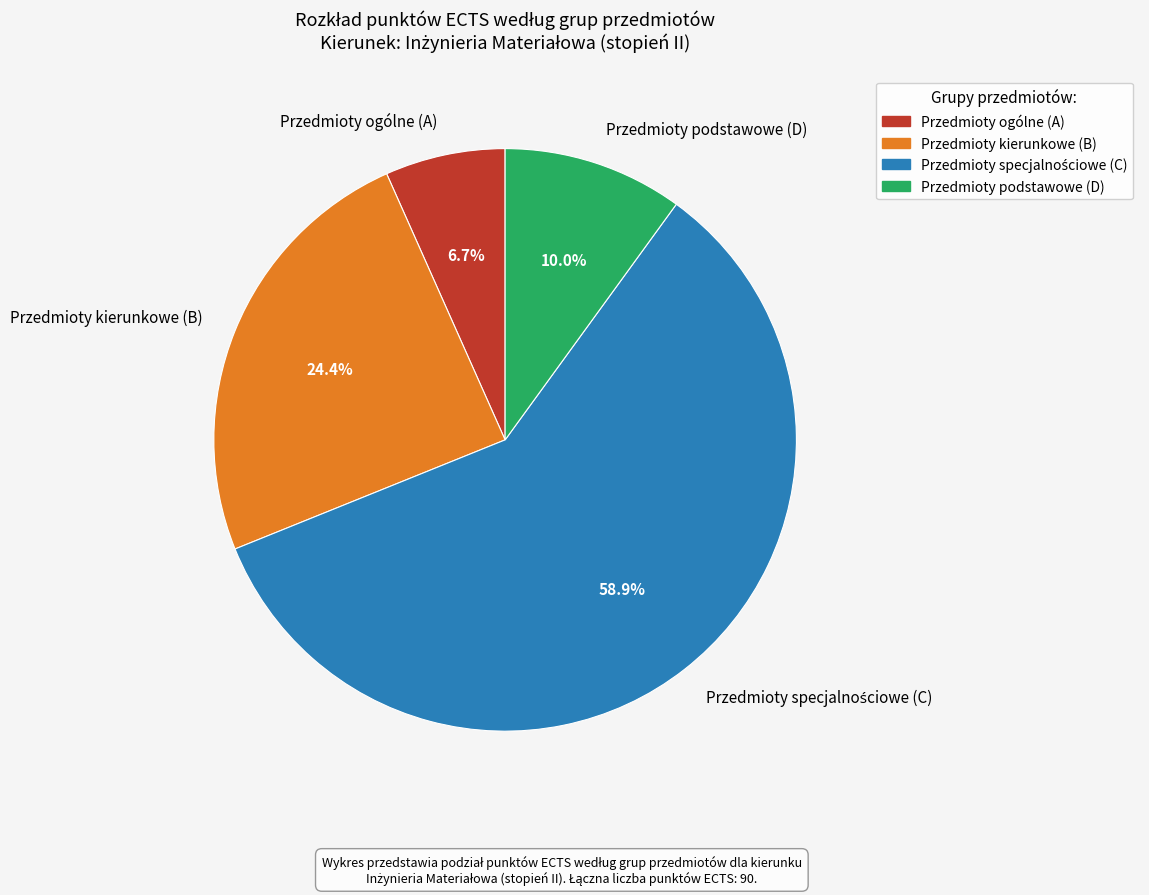

Is the sum of Przedmioty podstawowe (D) and Przedmioty kierunkowe (B) greater than half?

No